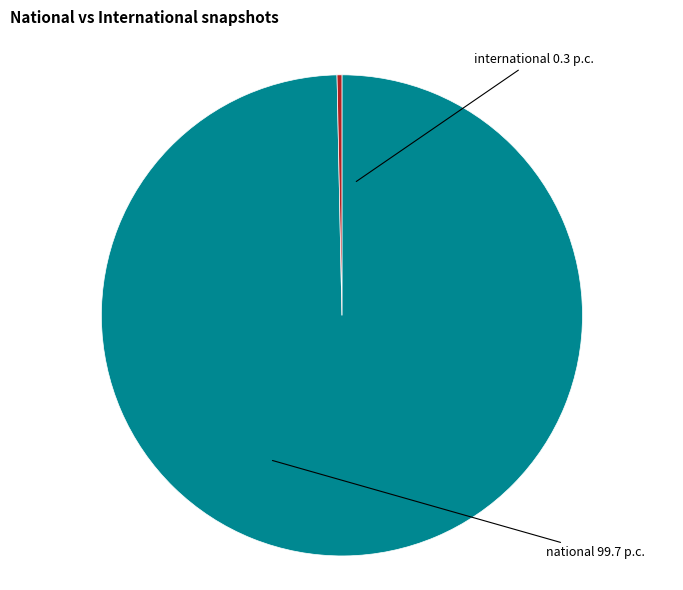

Does any single category account for the majority?

Yes